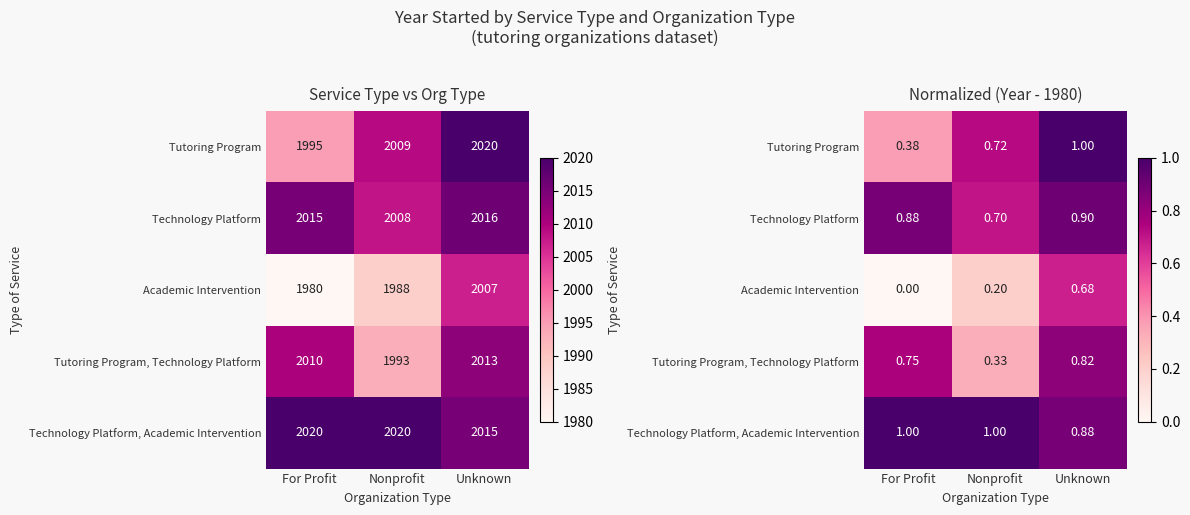

What is the sum of all Academic Intervention values?

0.9